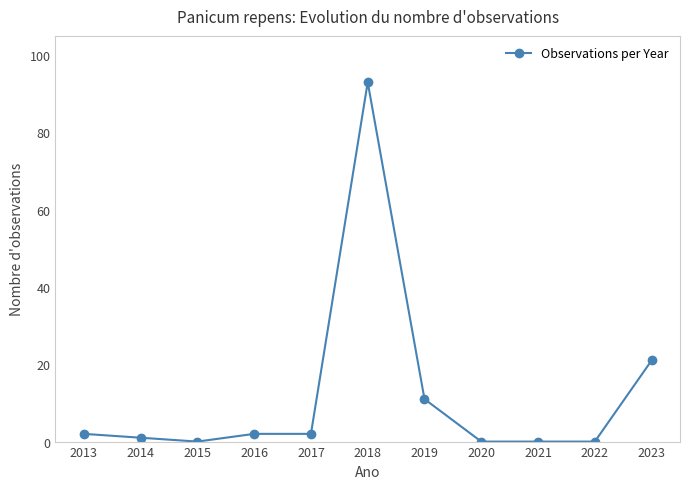

How many values are below 2?

5